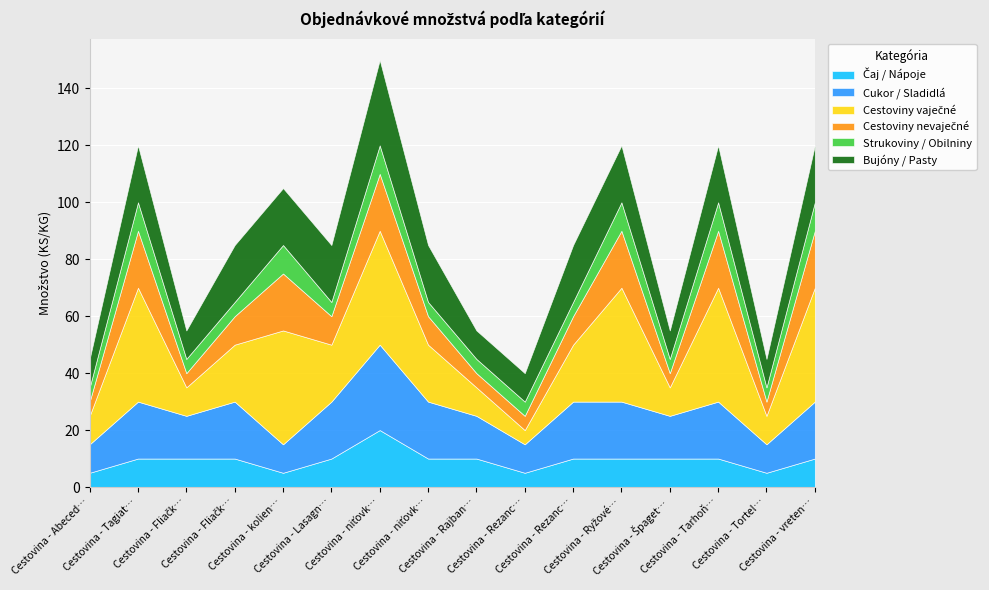

In Cestoviny nevaječné, how many points are lower than both neighbors (excluding endpoints)?

4